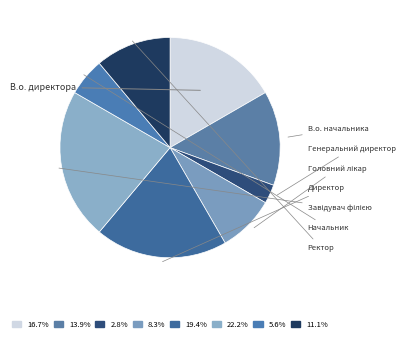

Count the number of slices in the pie.

8